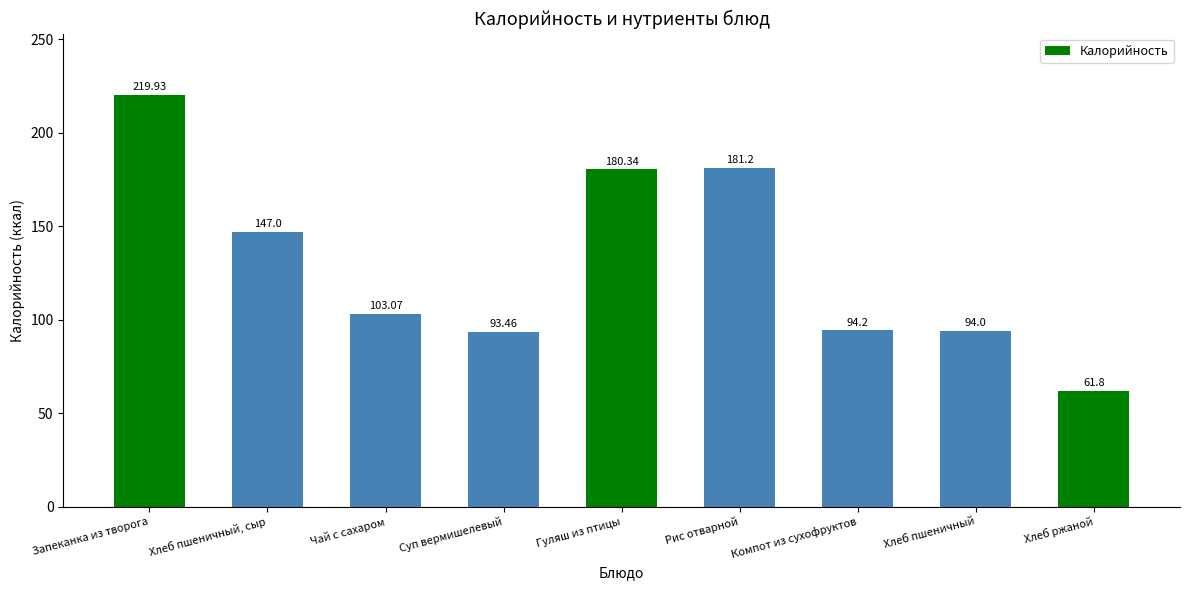

Rank the categories by value from highest to lowest.

Запеканка из творога, Рис отварной, Гуляш из птицы, Хлеб пшеничный, сыр, Чай с сахаром, Компот из сухофруктов, Хлеб пшеничный, Суп вермишелевый, Хлеб ржаной